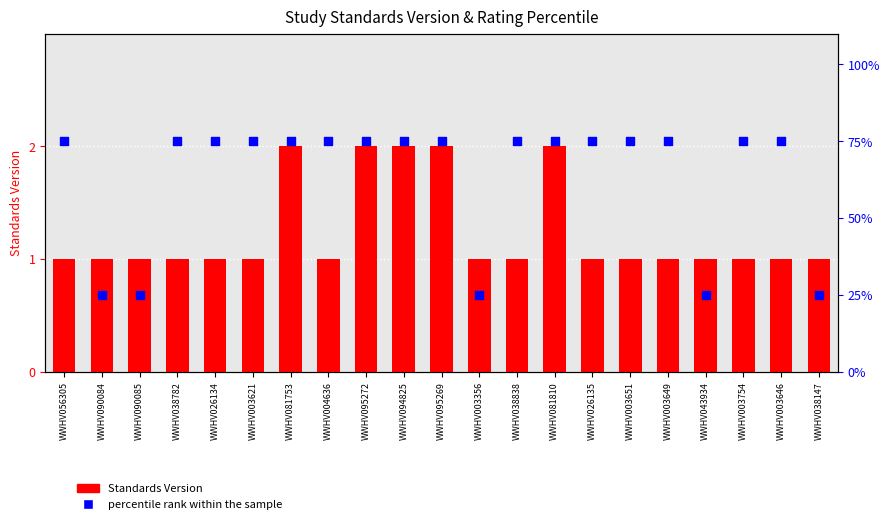

What is the total value across all series at WWHV081810?

77